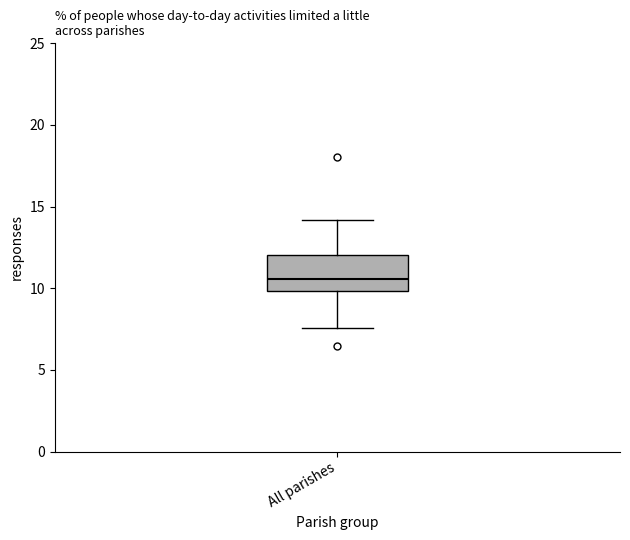

Transcribe this box plot: give where the median line is, the range the box spans, and where the two whiskers end, as read against the y-axis. The values are not printed on the chart, so give them approximately, as read against the axis.

median 10.5, box 10.0 to 12.0, whiskers 7.5 to 14.0